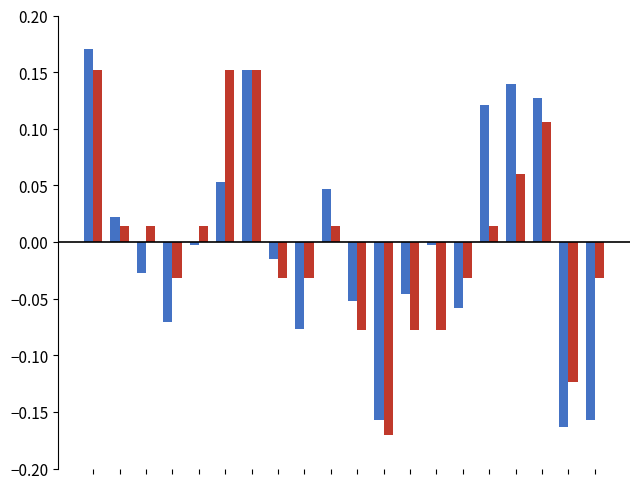

Is it true that 一.(36分) equals -0.0 at 7?

False